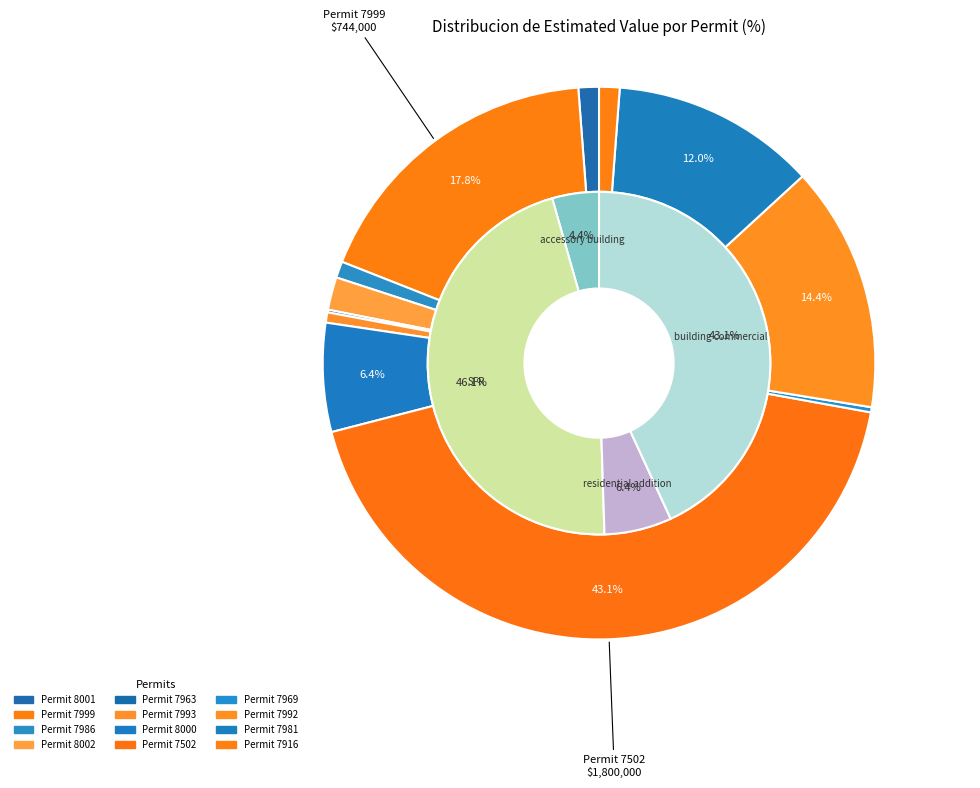

To the nearest percent, what is the difference between the largest and smallest slice percentages?

43%